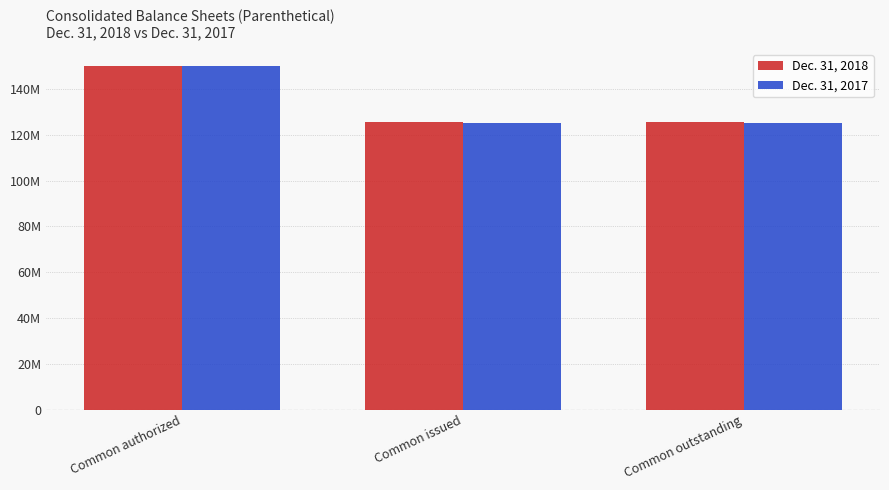

Where is Dec. 31, 2017 nearest to the value 137545261?

Common authorized